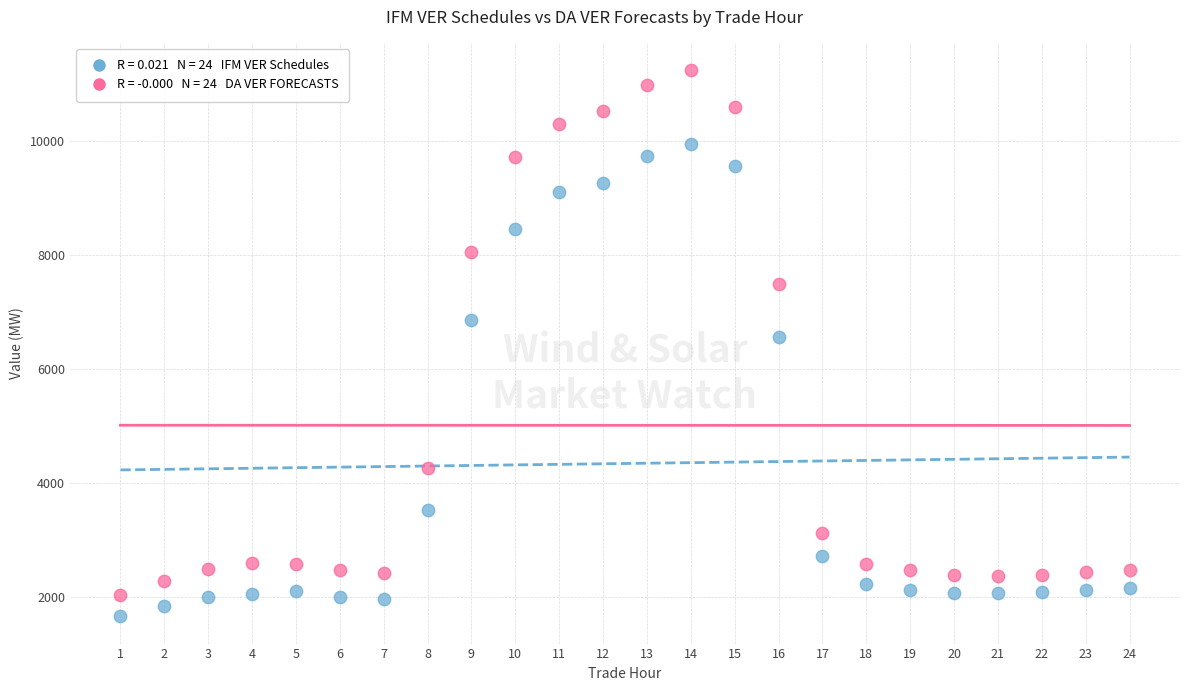

Across all series, what Y value is closest to 6448?

6554.7